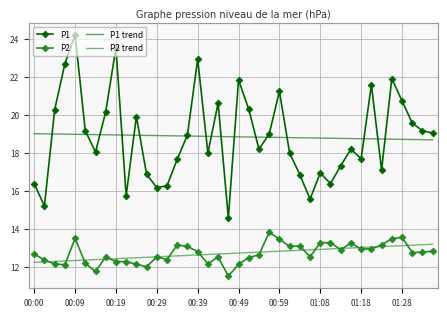

True or false: P1 and P2 intersect in this chart.

False